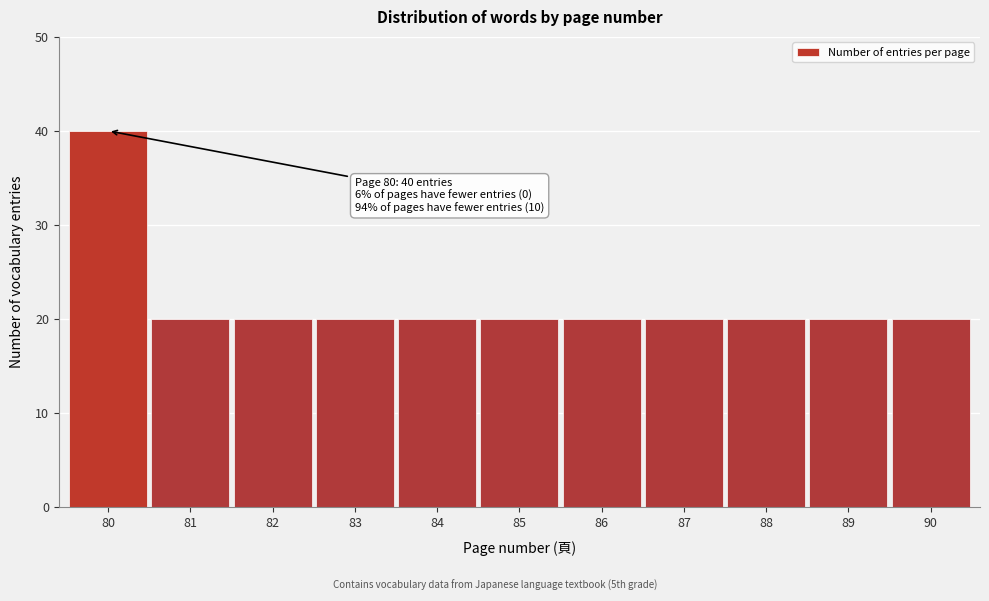

Reading left to right, what are all the values shown in this chart?

40	20	20	20	20	20	20	20	20	20	20